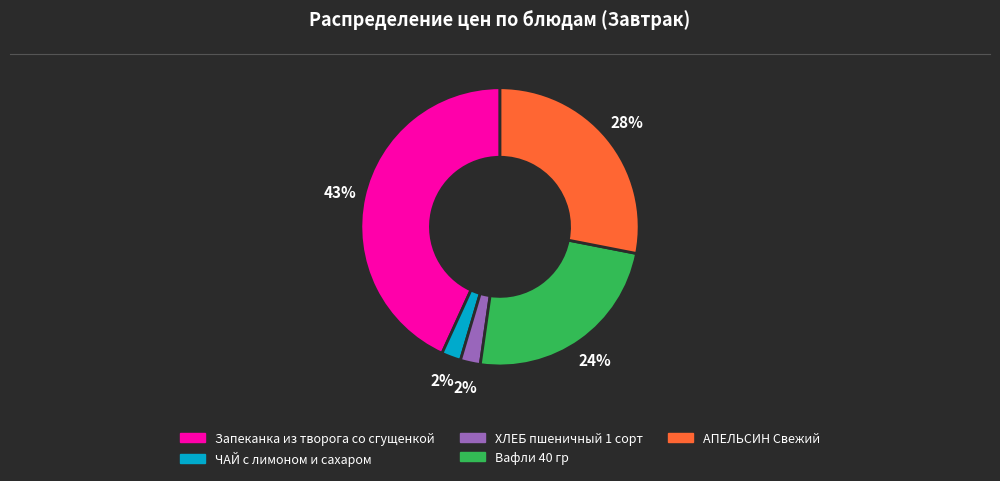

To the nearest percent, what portion does АПЕЛЬСИН Свежий represent?

28%